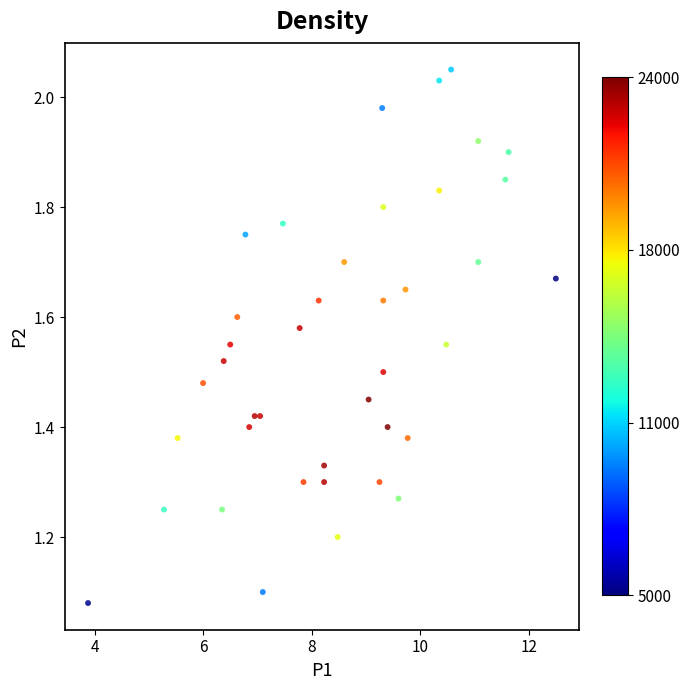

What is the range of X values (max minus min)?

8.6